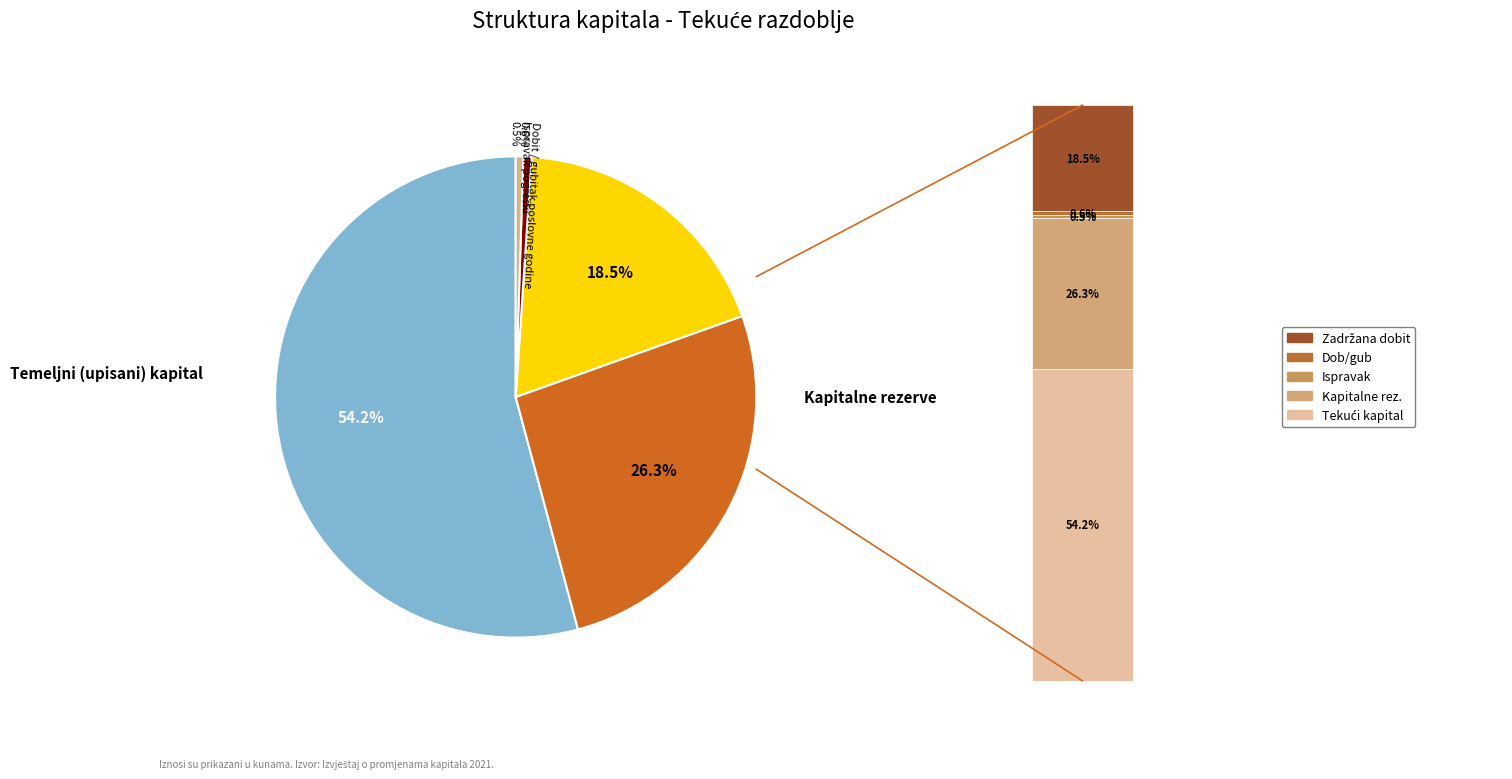

Does Dobit / gubitak poslovne godine represent more than half of the total?

No